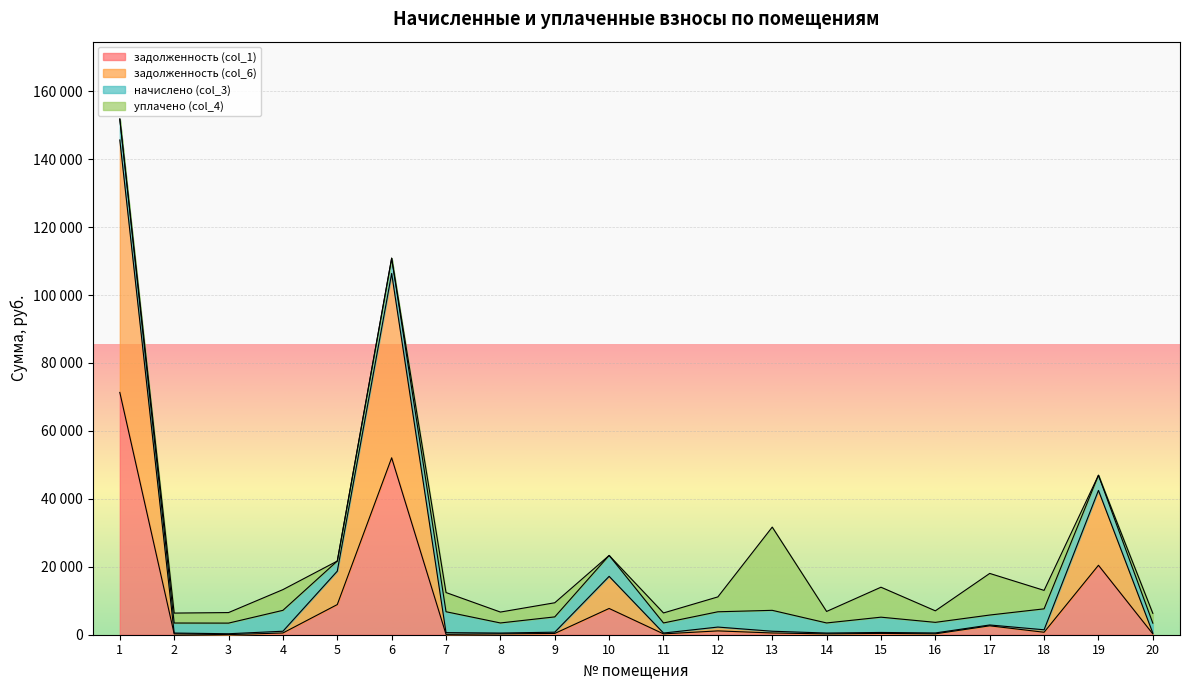

Which series has the largest total across all categories?

задолженность (col_6)